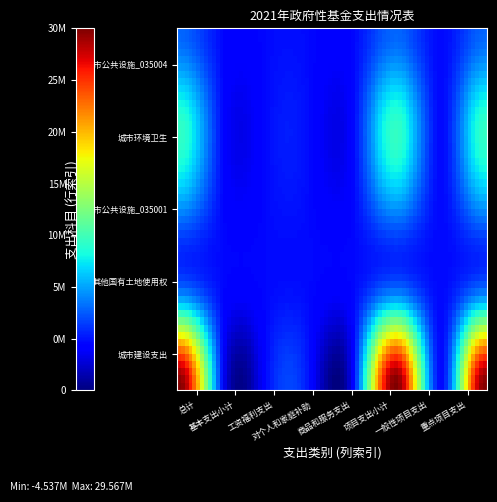

At how many categories does at least one series exceed 5119201?

3